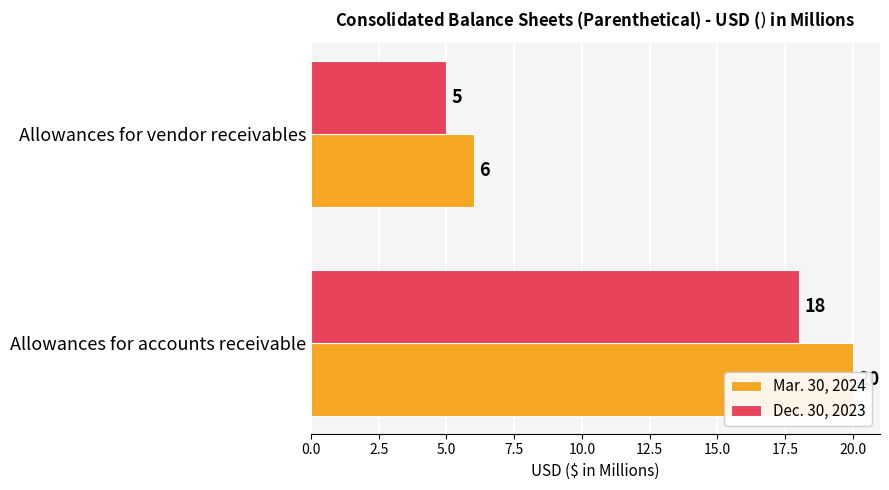

What are all the series names shown in the legend?

Mar. 30, 2024, Dec. 30, 2023